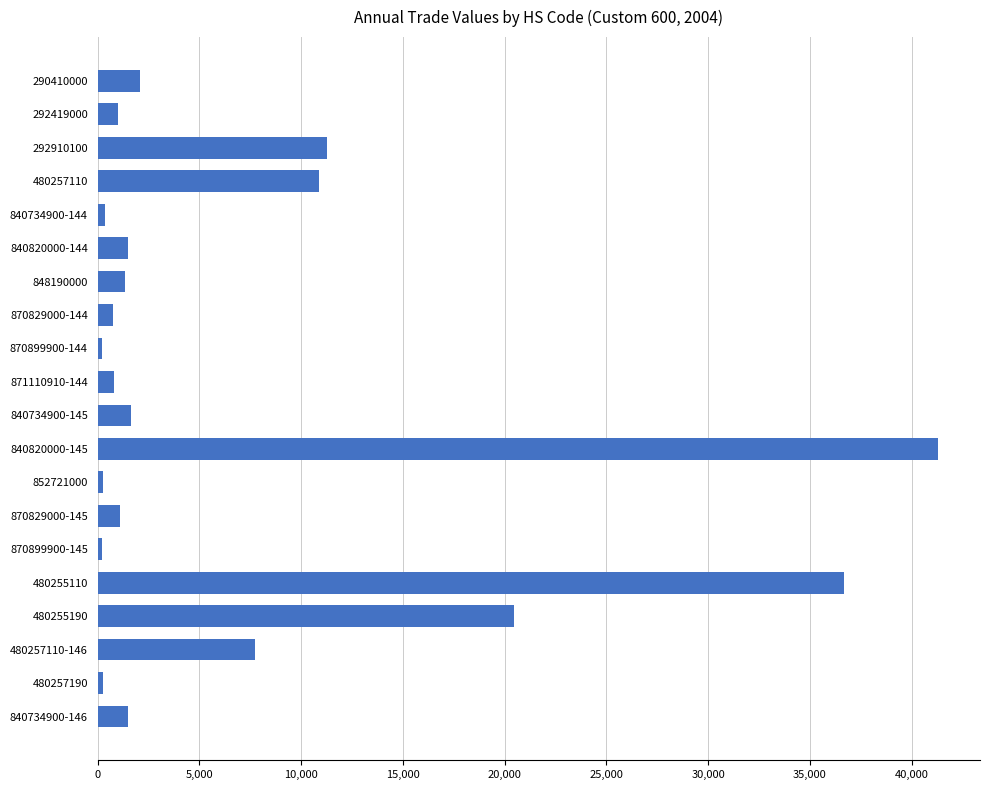

Count the number of categories in the chart.

20